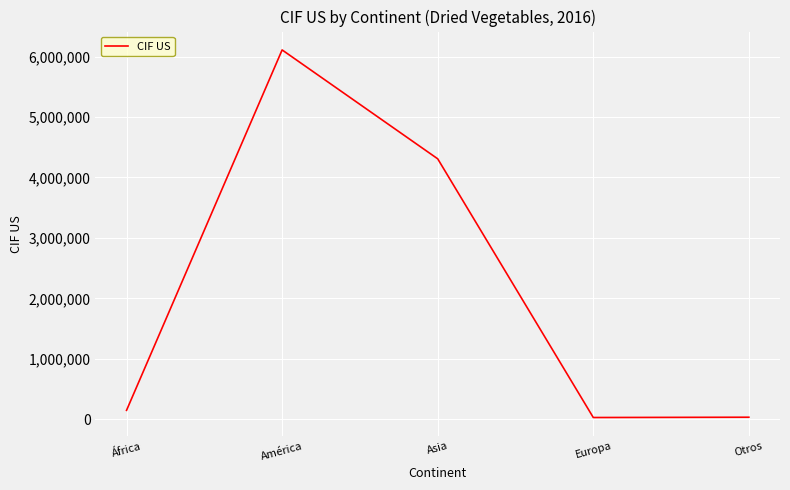

What is the difference between the second highest and minimum values?

4278385.6